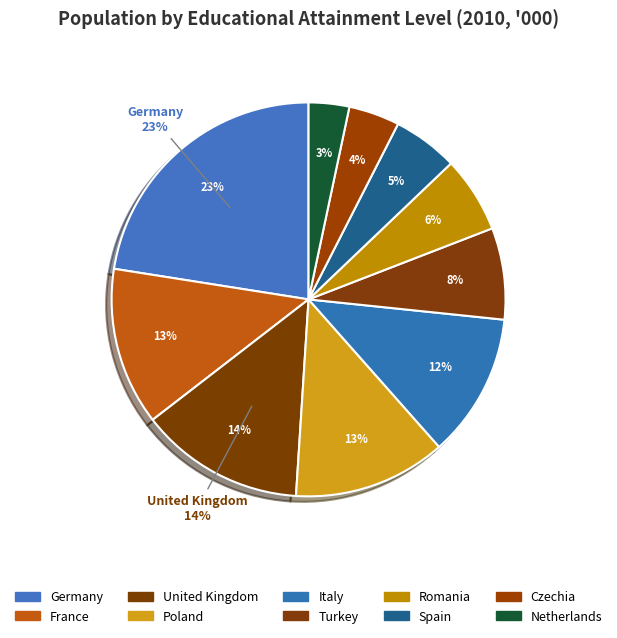

What portion of the pie excludes Turkey?

92.5%